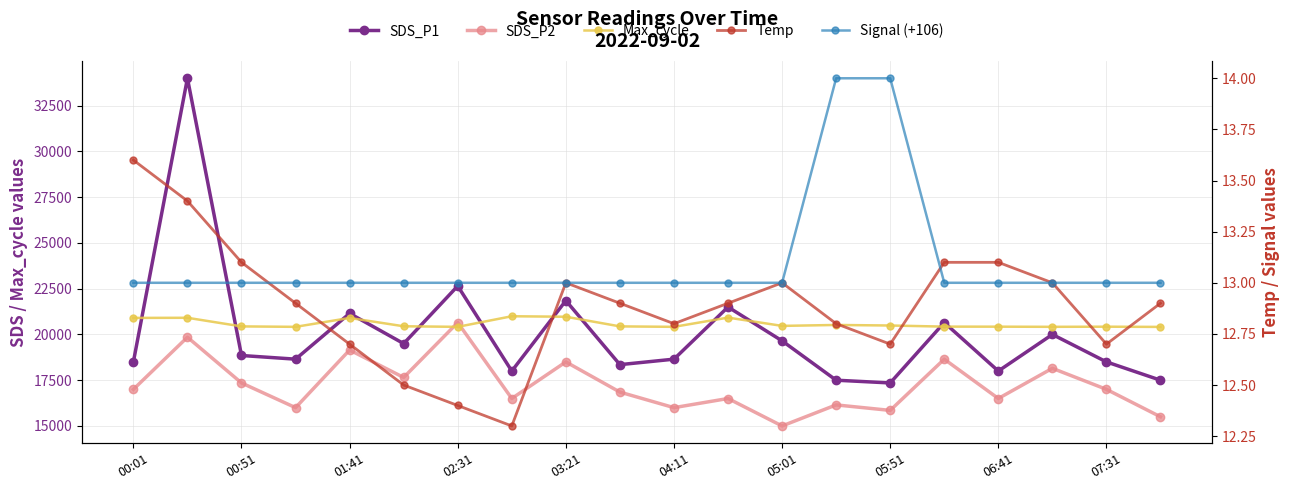

List the series in order of their peak value, highest first.

SDS_P1, Max_cycle, SDS_P2, Signal (+106), Temp